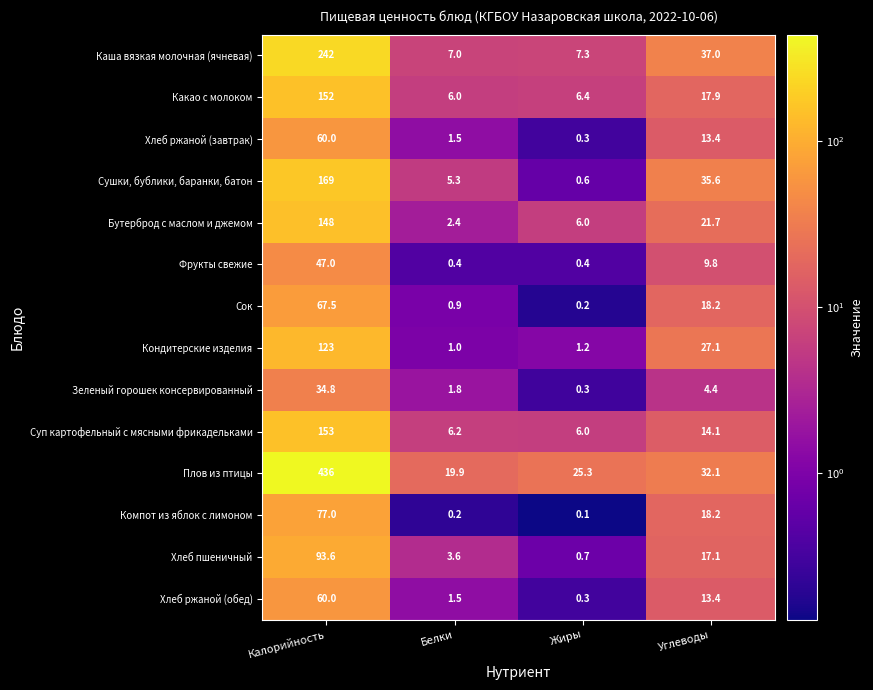

What is the difference between the maximum and minimum values in the Компот из яблок с лимоном series?

76.9